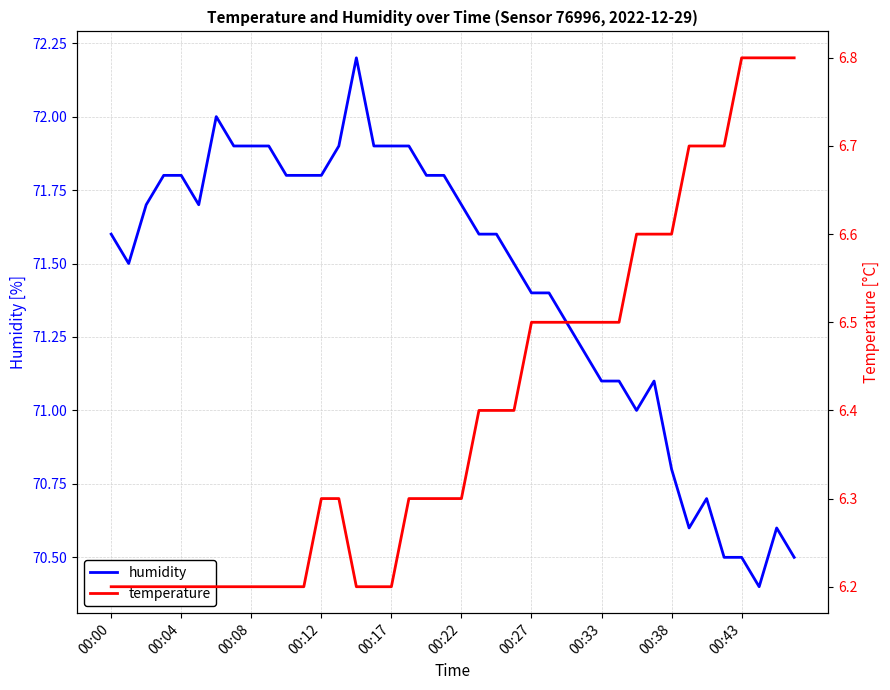

Is this an area chart (filled region under the line)?

No